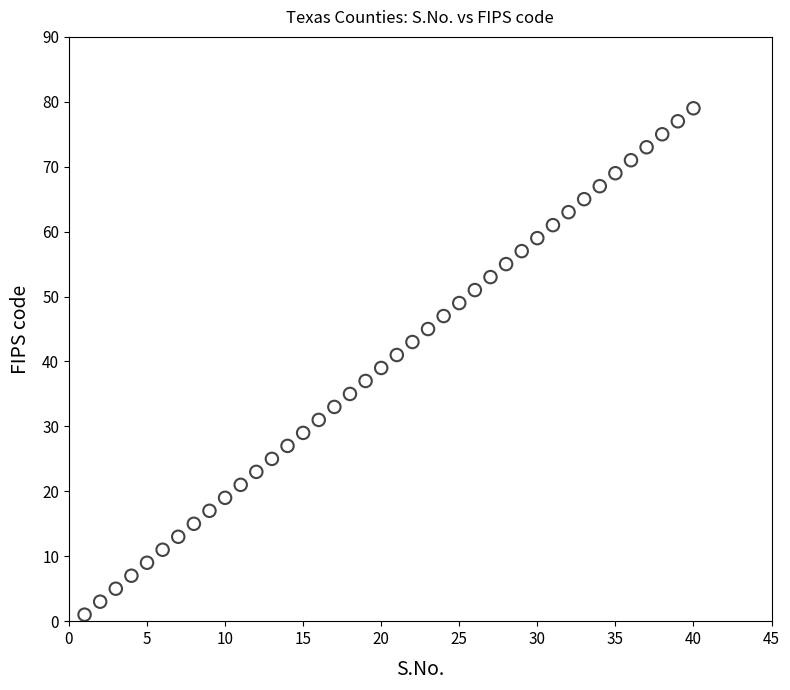

What is the range of Y values (max minus min)?

78